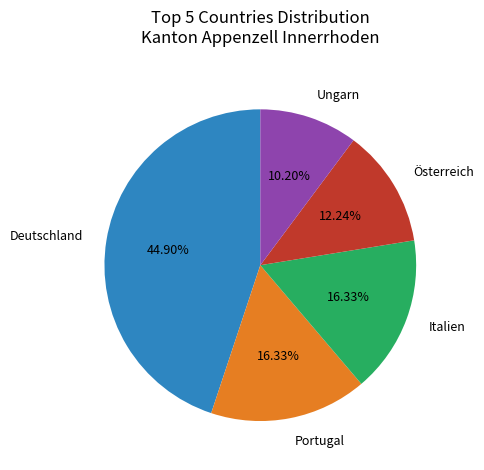

How many segments does this pie chart have?

5